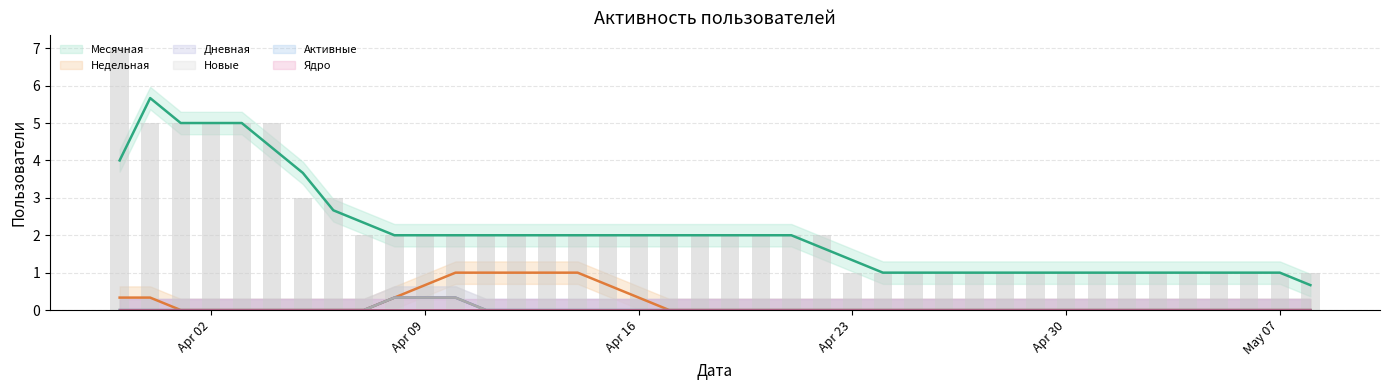

What is the total value across all series at 2024-04-12?

3